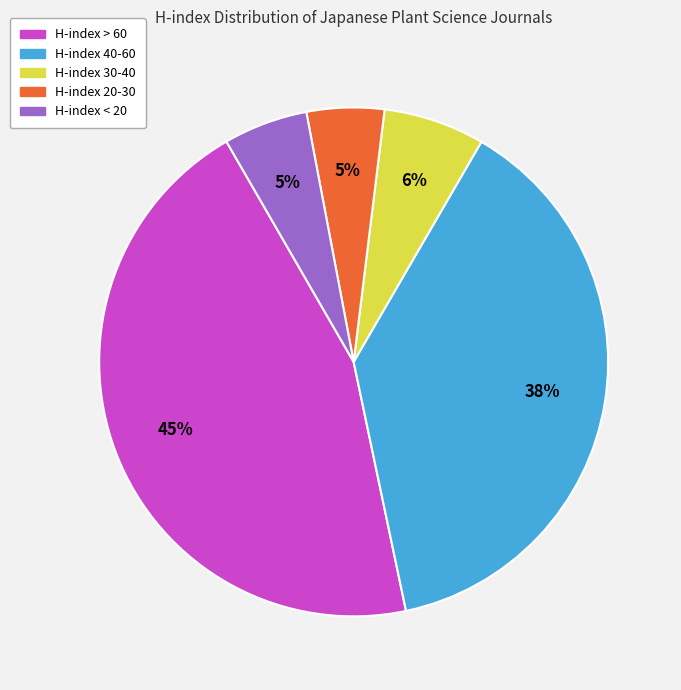

To the nearest percent, what is the difference between the largest and smallest slice percentages?

40%